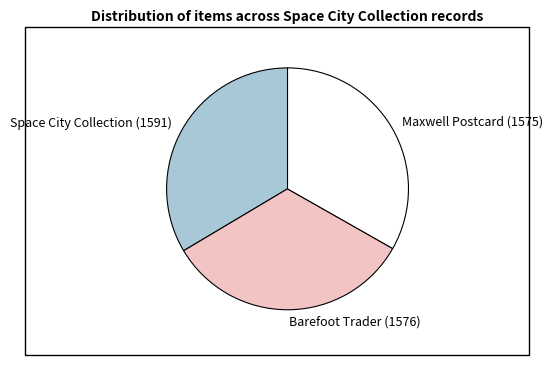

How many segments does this pie chart have?

3